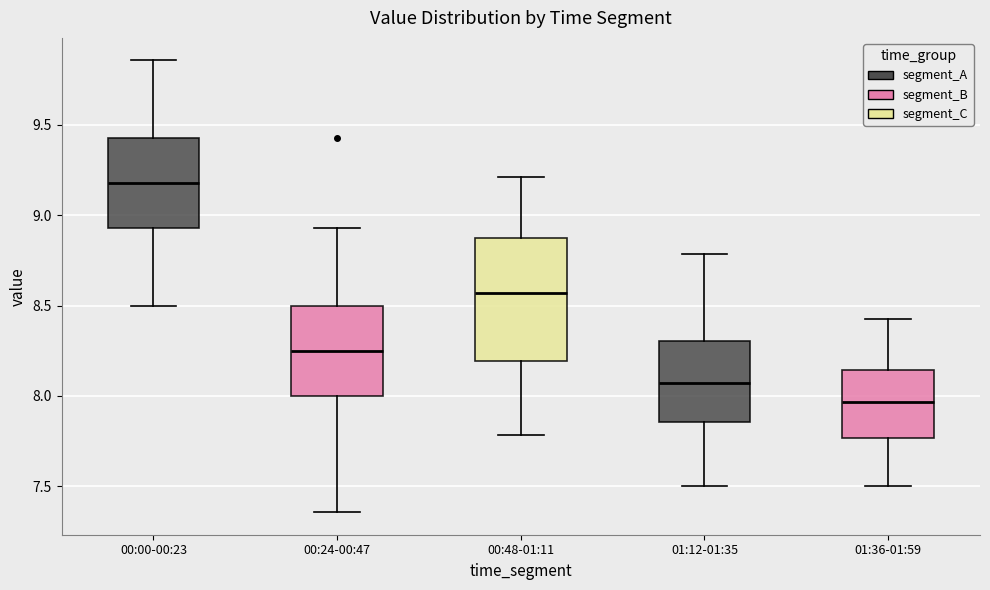

Comparing the boxes themselves (not the whiskers), which one is the tallest?

00:48-01:11